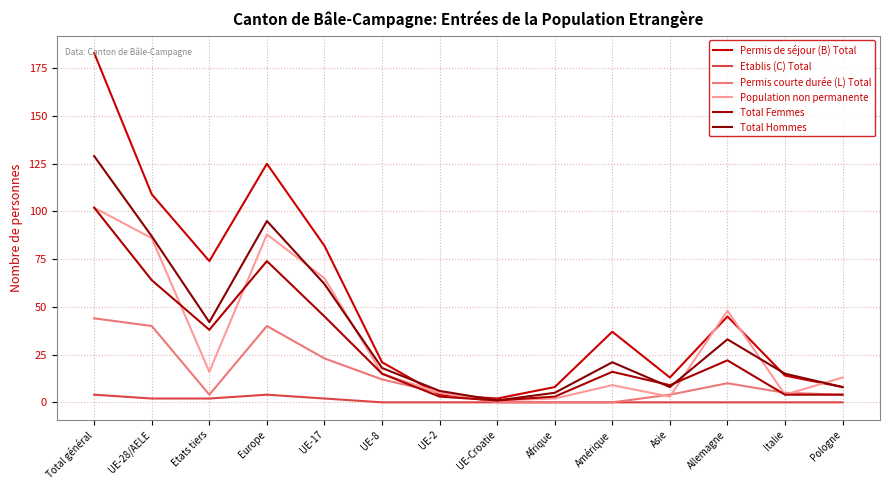

What is the difference between the highest and lowest values at Europe?

121